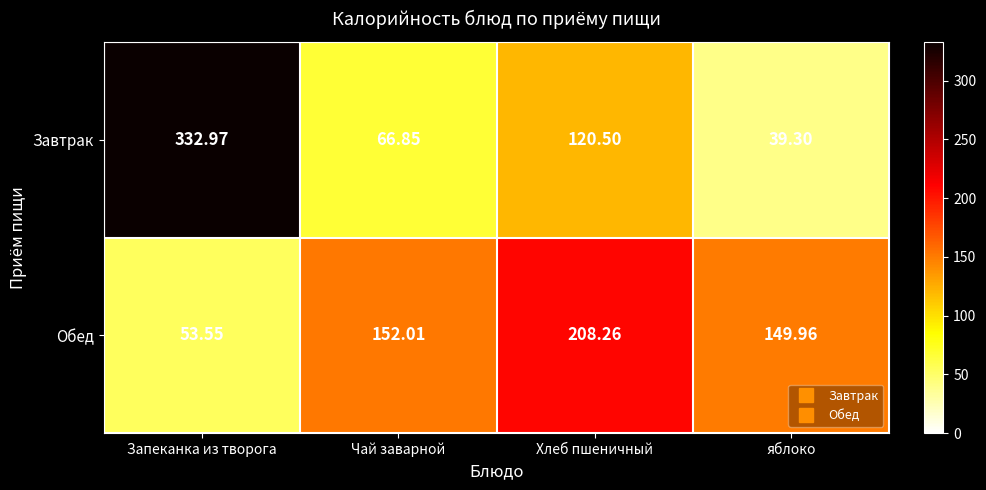

Which label corresponds to the smallest value in the chart?

яблоко